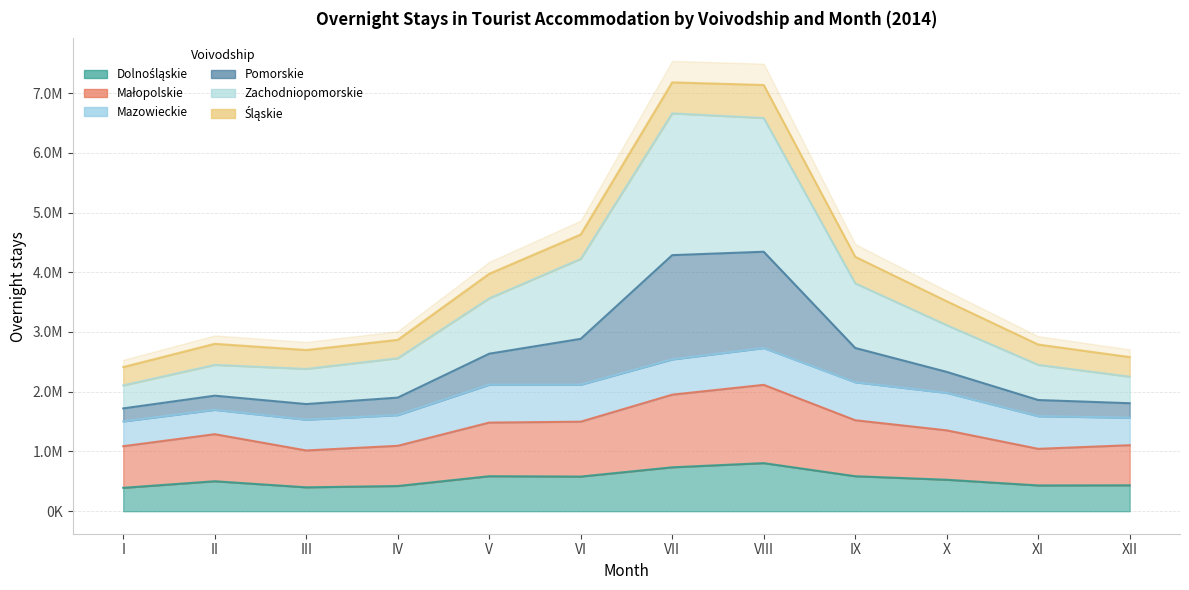

Rank the categories by Dolnośląskie value from highest to lowest.

VIII, VII, V, IX, VI, X, II, XII, XI, IV, III, I